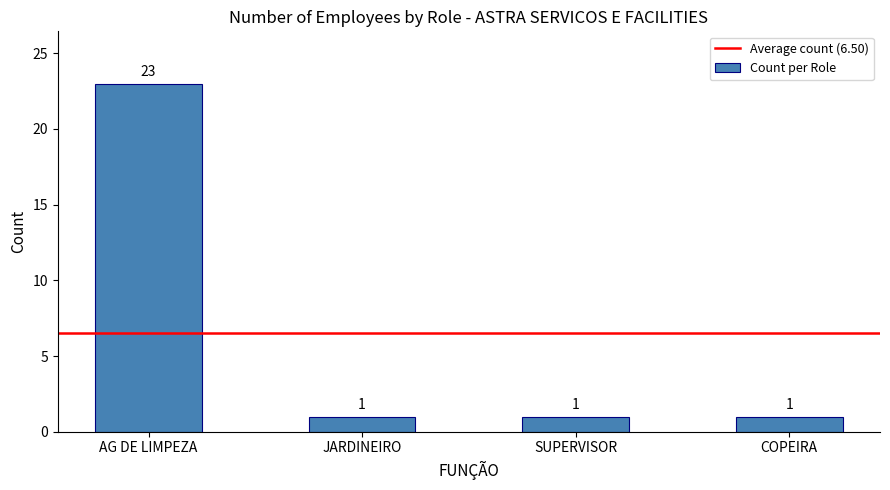

Reading left to right, list all the values displayed in this chart.

AG DE LIMPEZA=23	JARDINEIRO=1	SUPERVISOR=1	COPEIRA=1